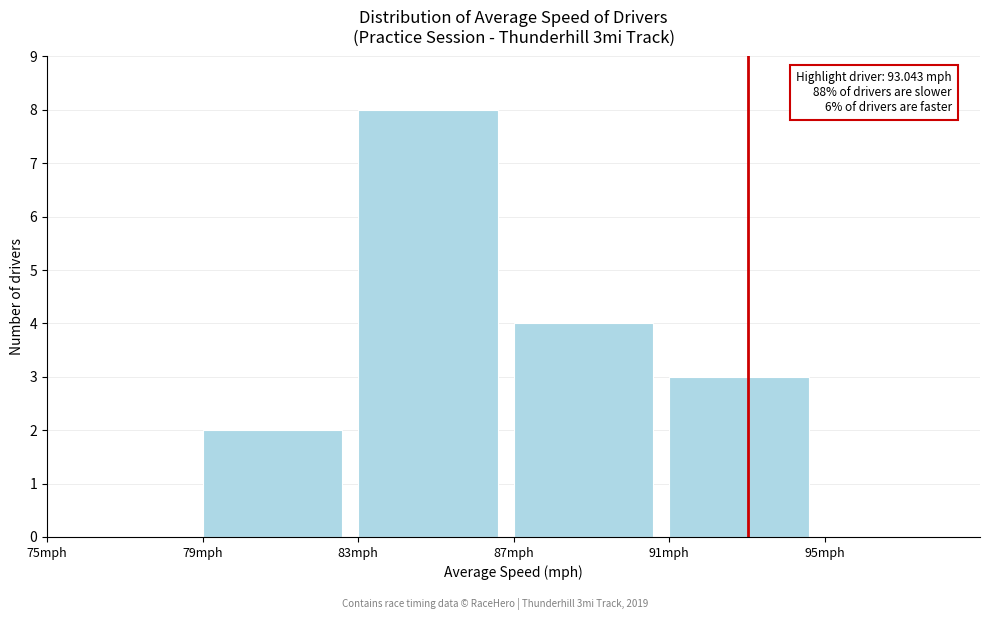

Over which range of the x-axis is the bar tallest?

83 to 87